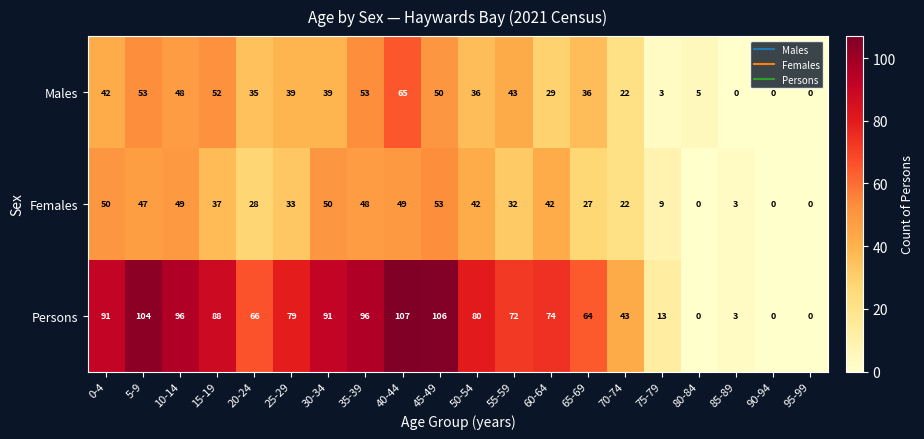

How many values in Females are above zero?

17